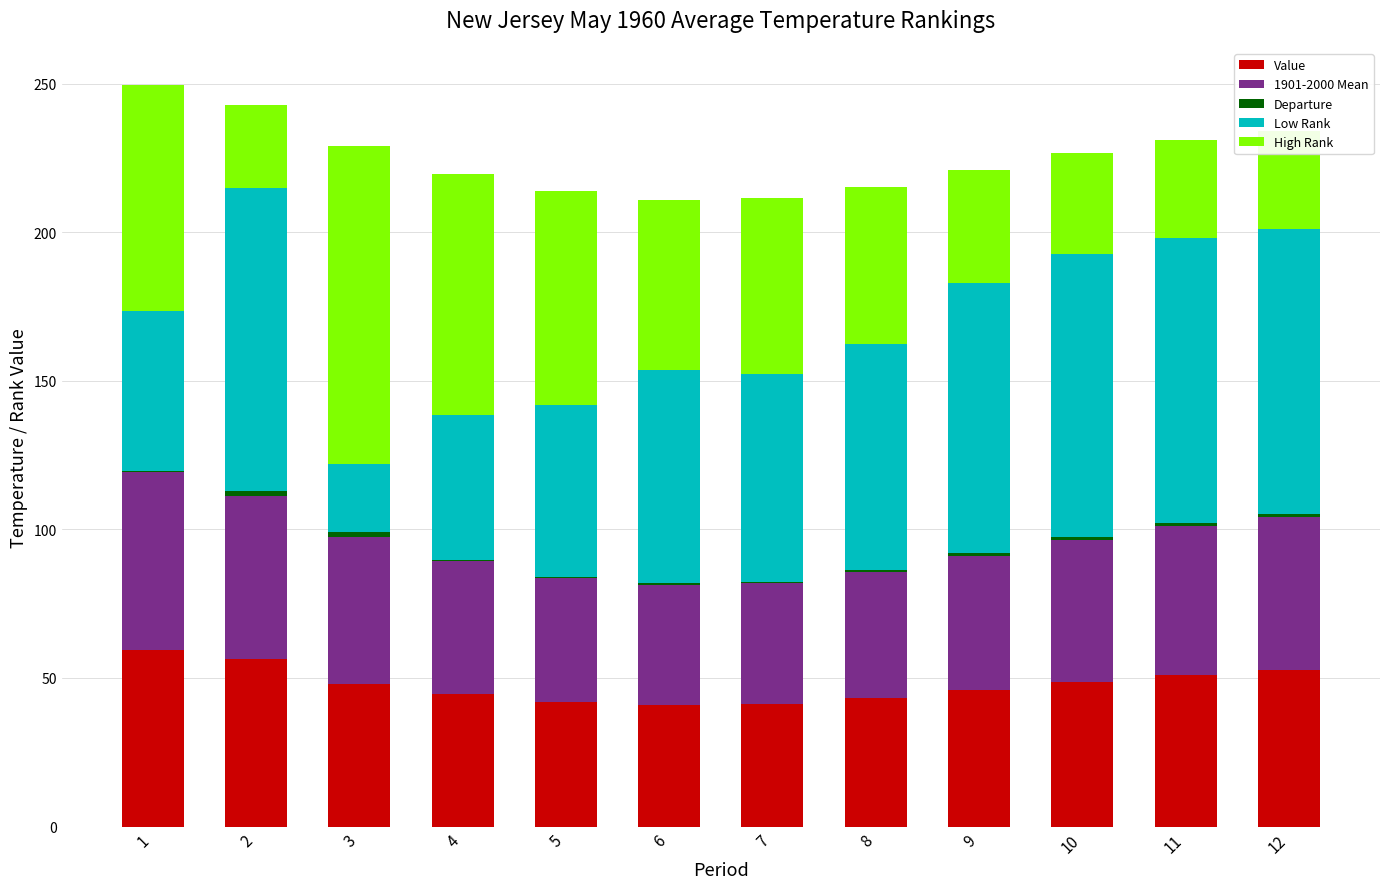

What is the highest value of the Value series?

59.4